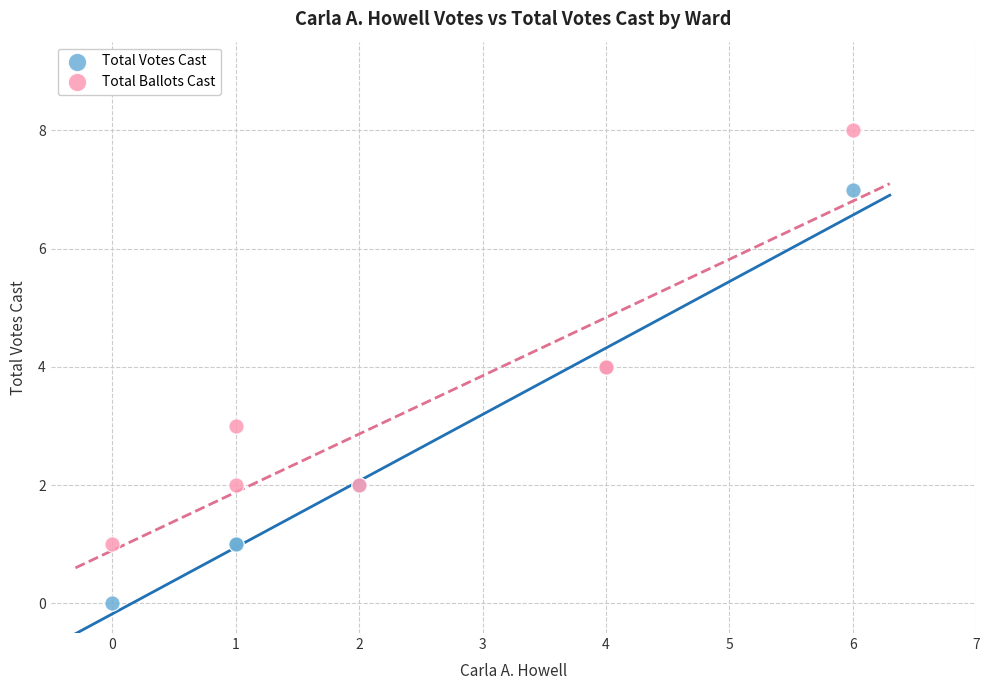

What is the X range (max minus min) for the scatter plot?

6